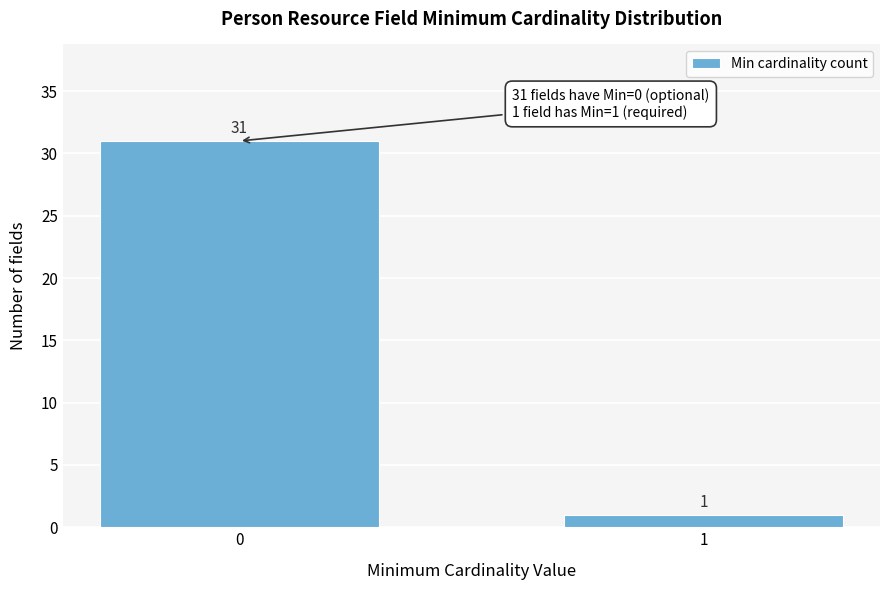

Reading right to left, what are all the values shown in this chart?

1=1	0=31